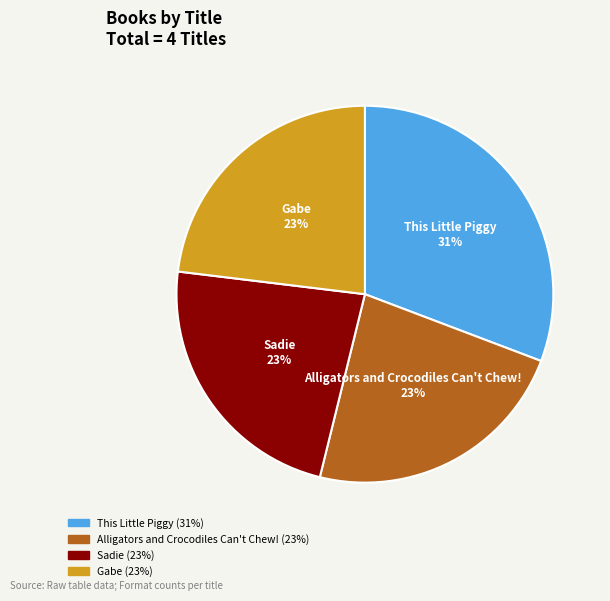

Is the sum of This Little Piggy and Gabe greater than half?

Yes